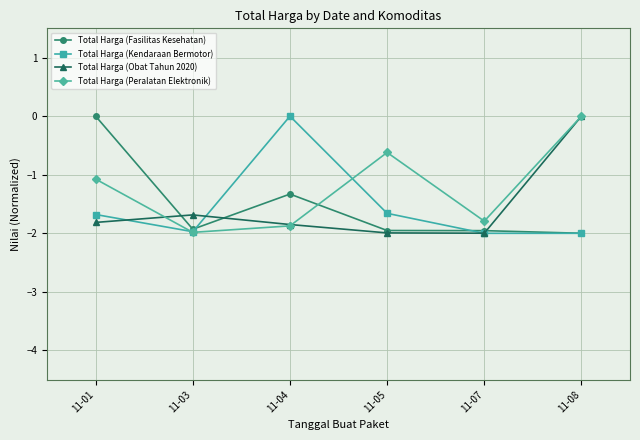

True or false: Total Harga (Obat Tahun 2020) has more than 0 points higher than both neighbors.

True